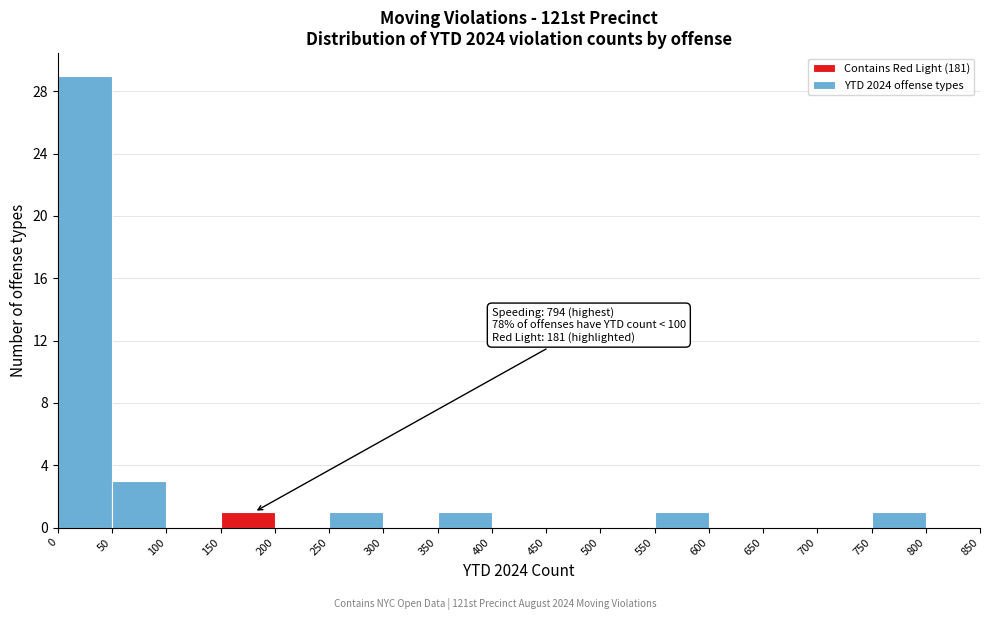

Over which range of the x-axis is the bar tallest?

0 to 50